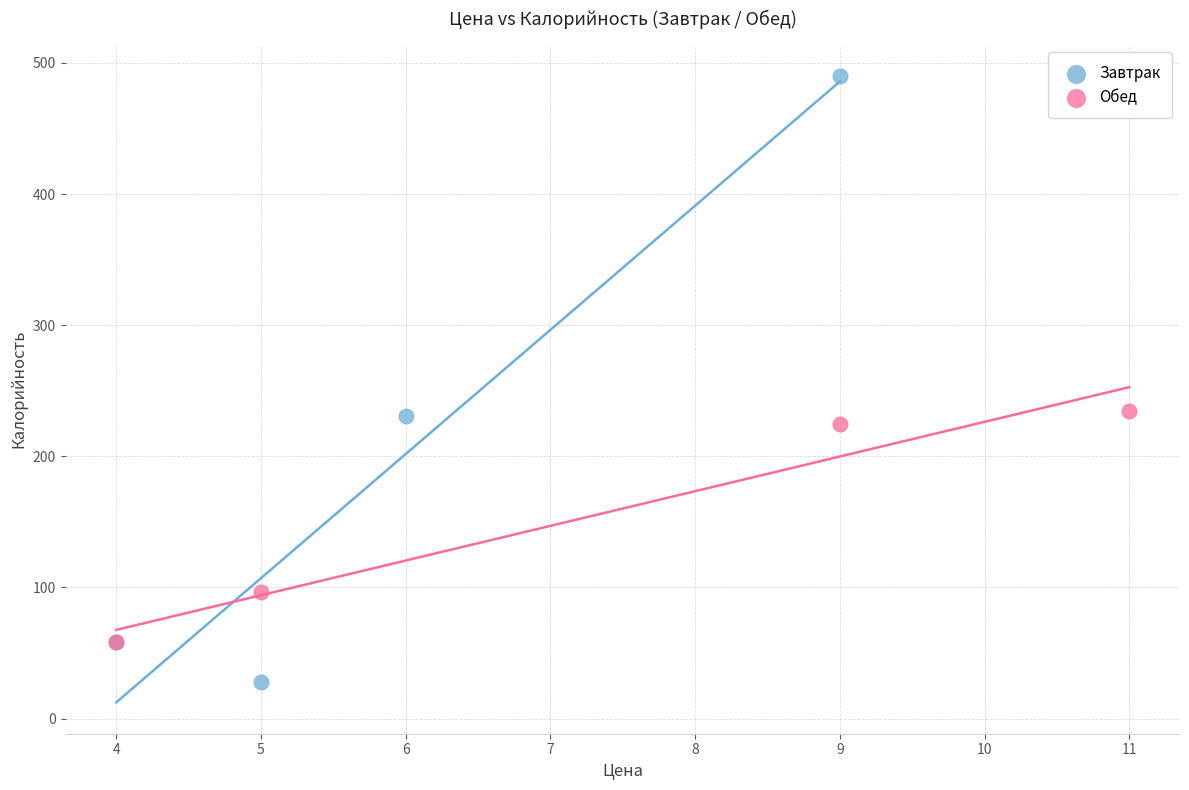

Which series reaches the maximum Y coordinate?

Завтрак